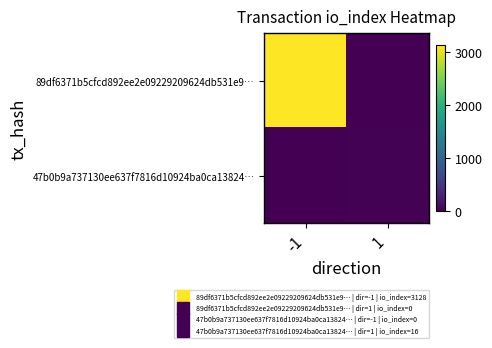

Reading left to right, what are all the values shown in this chart?

89df6371b5cfcd892ee2e09229209624db531e9…: -1=3128	1=0
47b0b9a737130ee637f7816d10924ba0ca13824…: -1=0	1=16